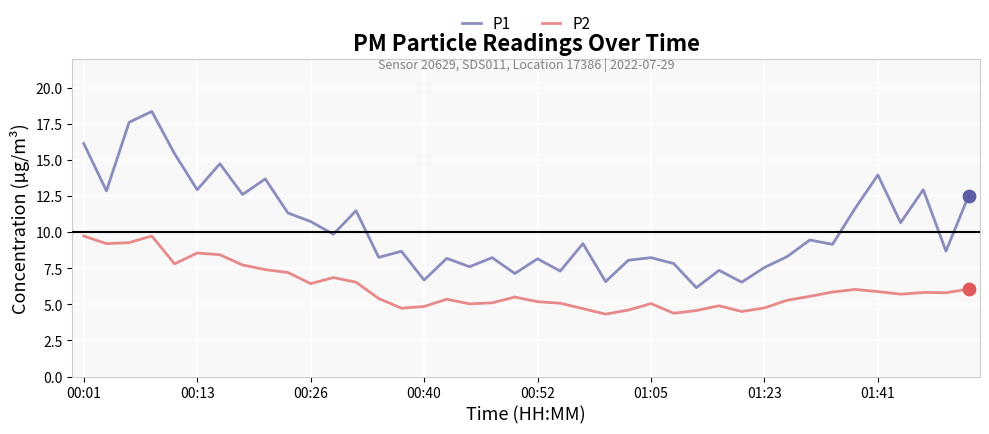

Which series has the largest total across all categories?

P1